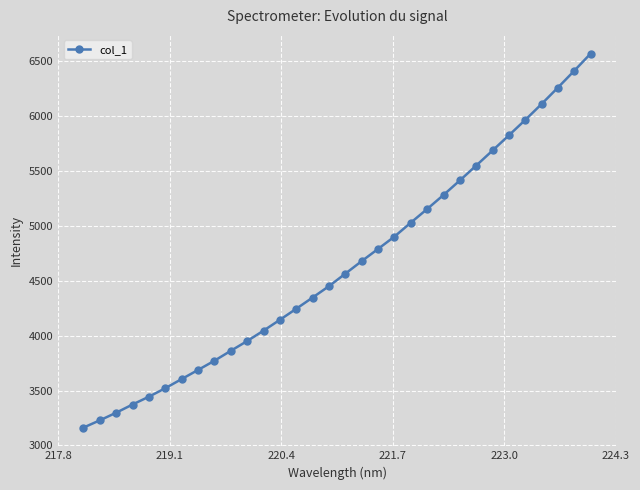

What is the value of the 15th point from the left?

4347.2